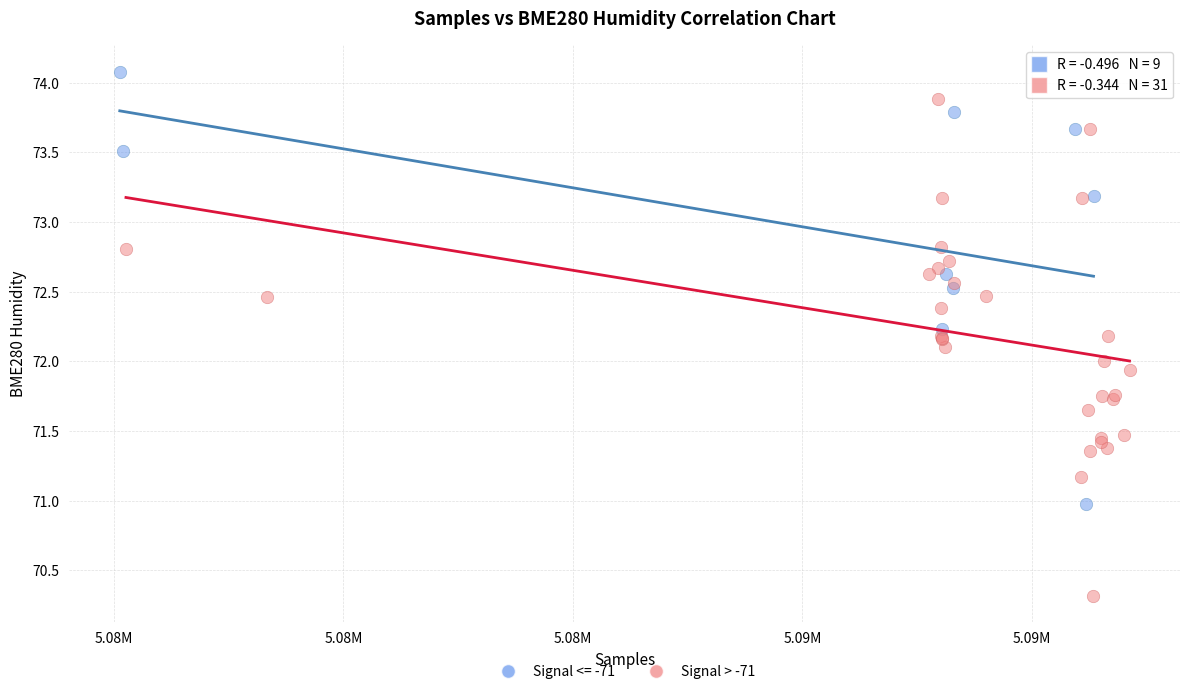

Which series has the largest Y range (max minus min)?

Signal > -71